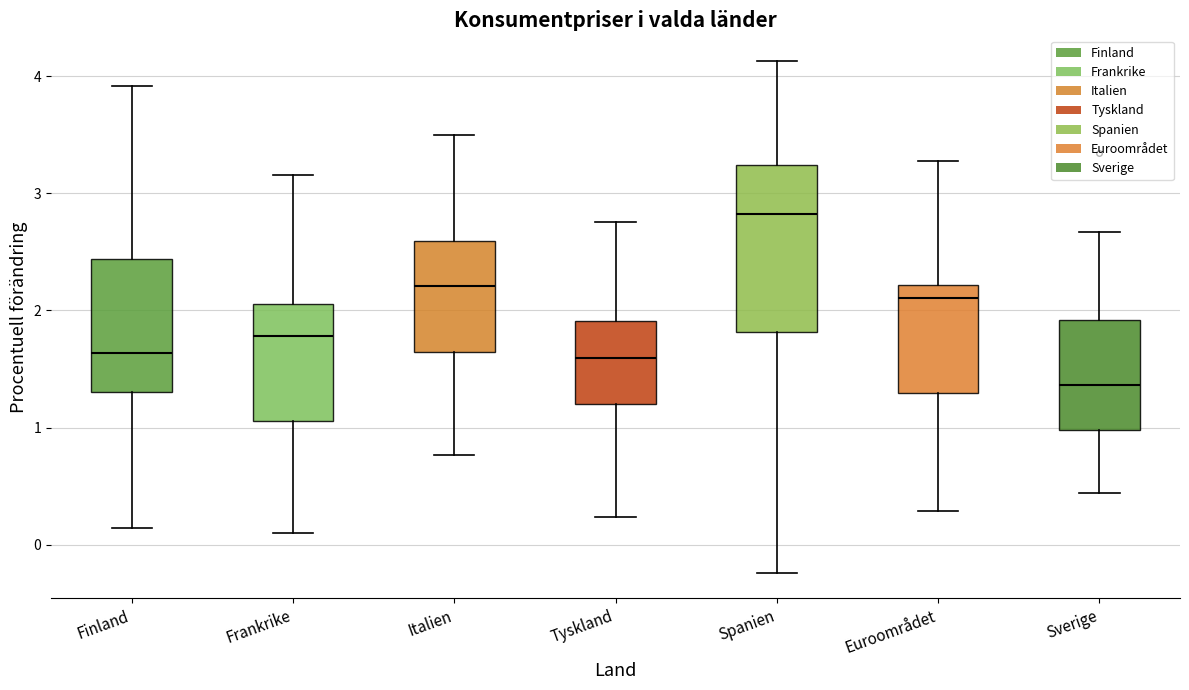

Which box has the lowest median line?

Sverige